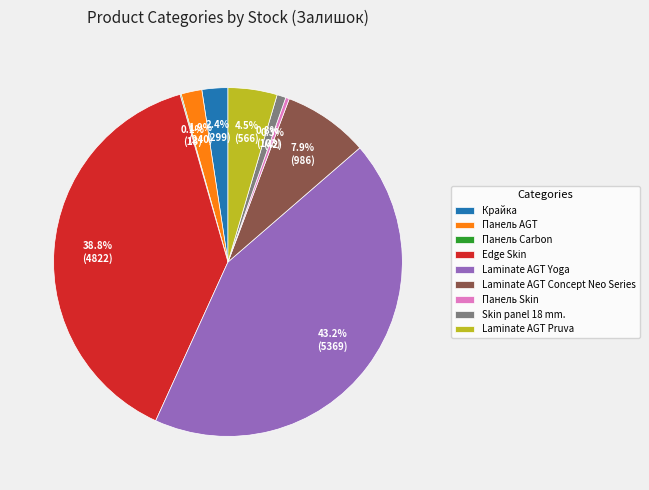

Is Панель AGT the majority of the pie?

No